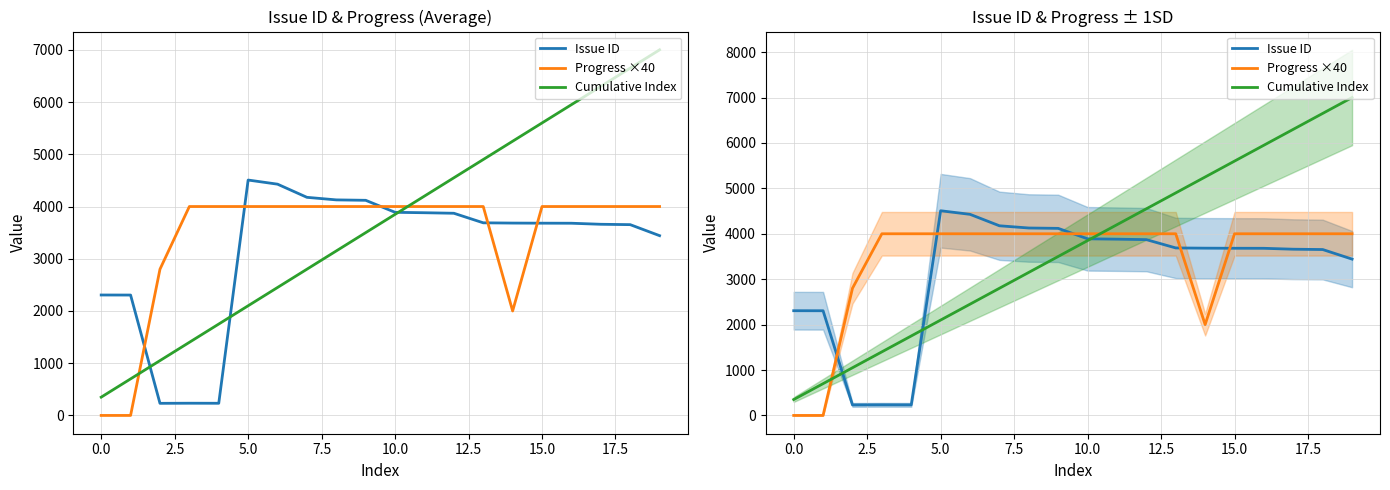

What is the lowest value of the Cumulative Index series?

350